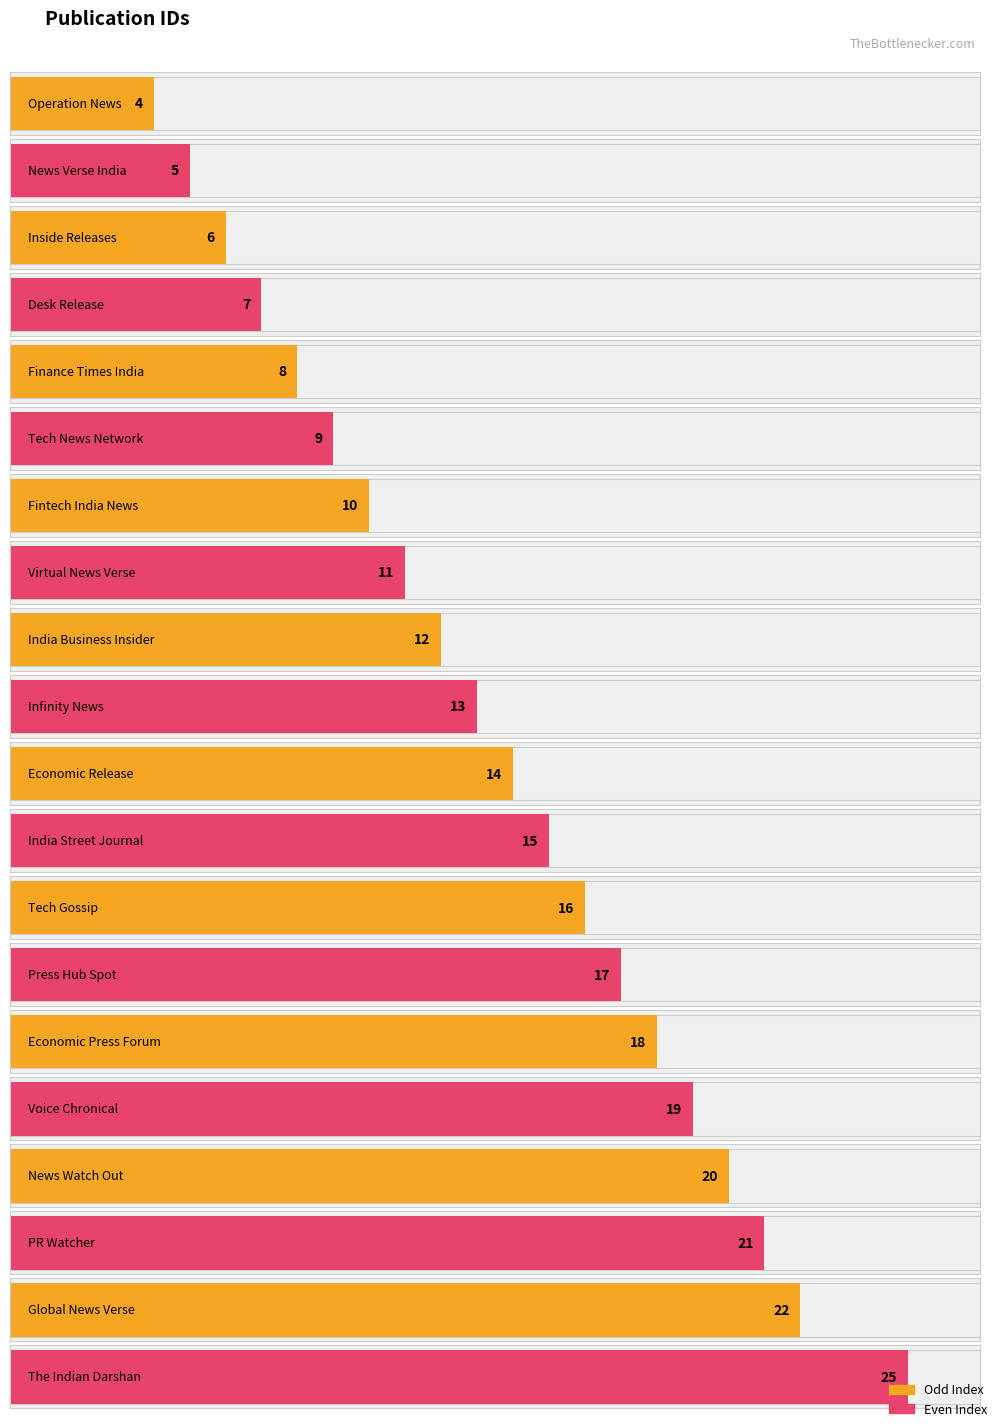

Reading right to left, list all the values displayed in this chart.

25	22	21	20	19	18	17	16	15	14	13	12	11	10	9	8	7	6	5	4